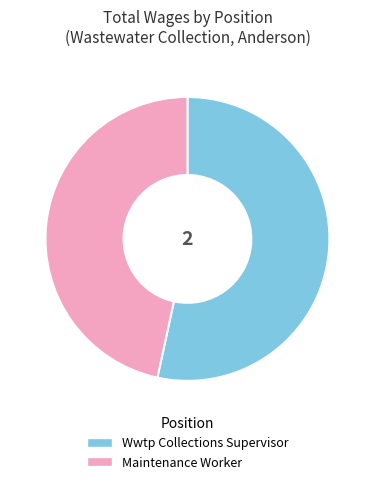

Do Maintenance Worker and Wwtp Collections Supervisor together represent more than half of the pie?

Yes